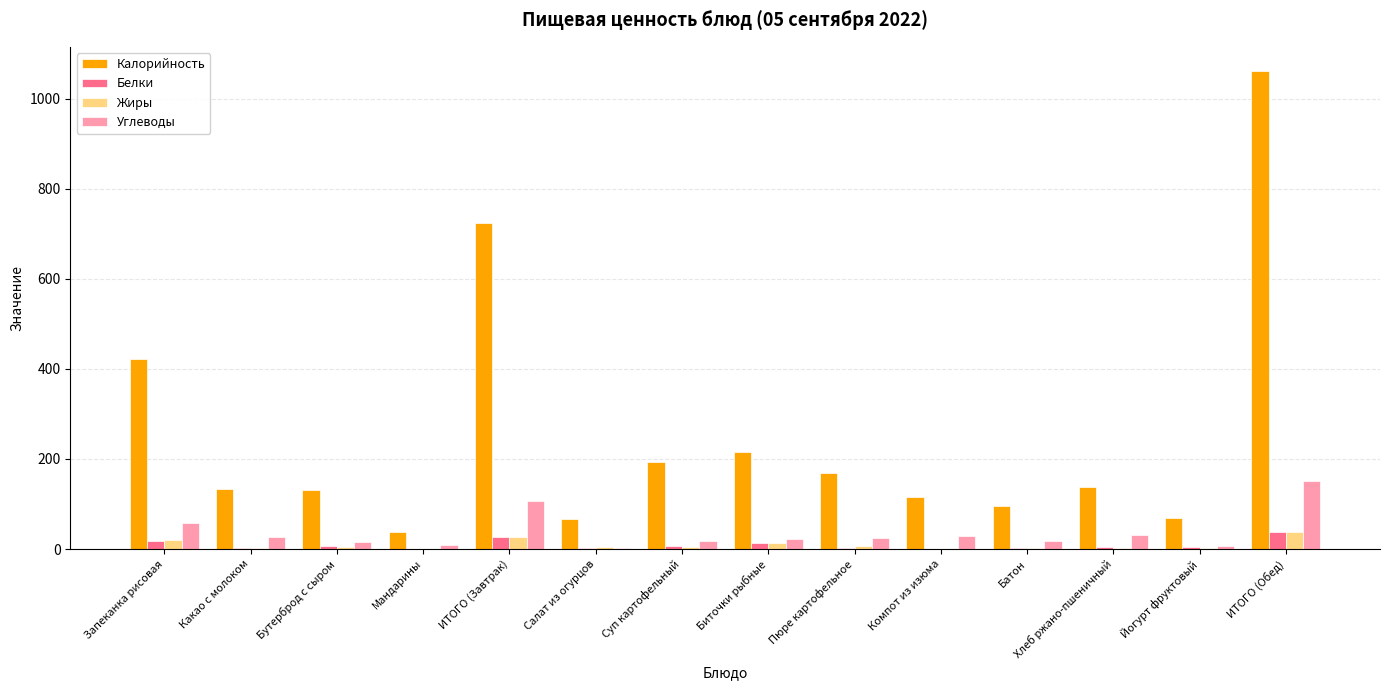

What is the sum of all Жиры values?

130